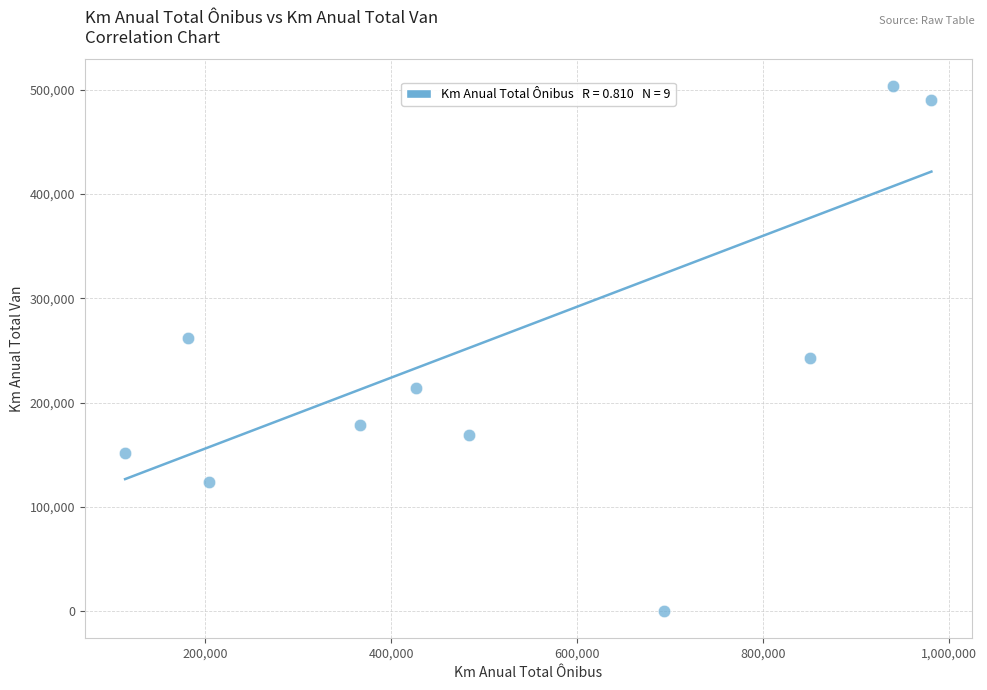

What is the range of X values (max minus min)?

867004.1